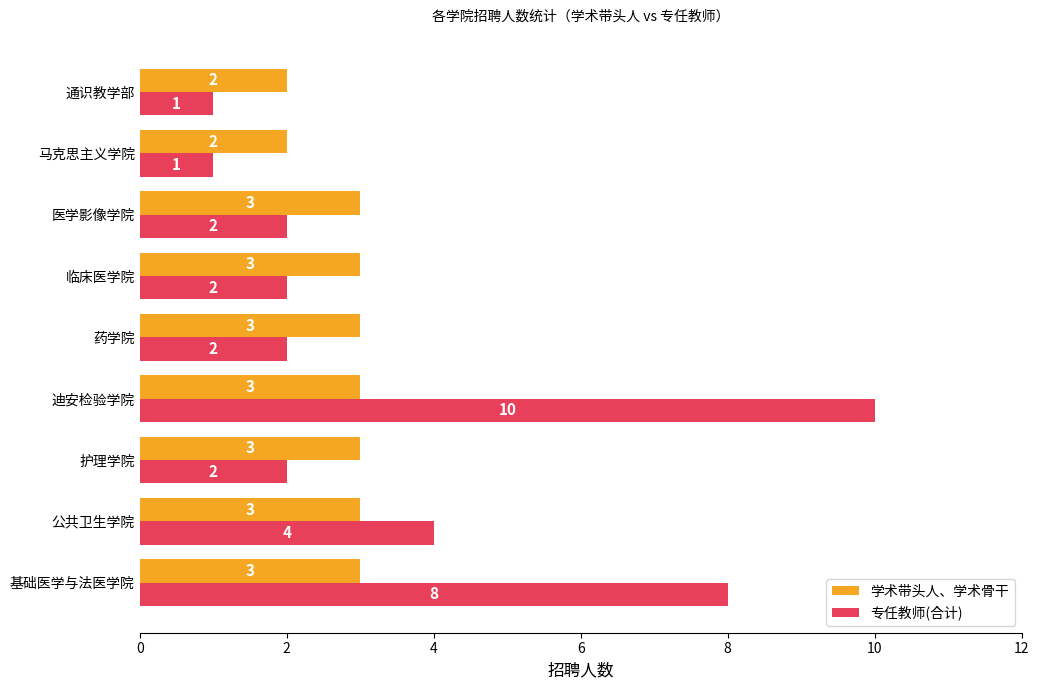

List the series in order of their peak value, highest first.

专任教师(合计), 学术带头人、学术骨干